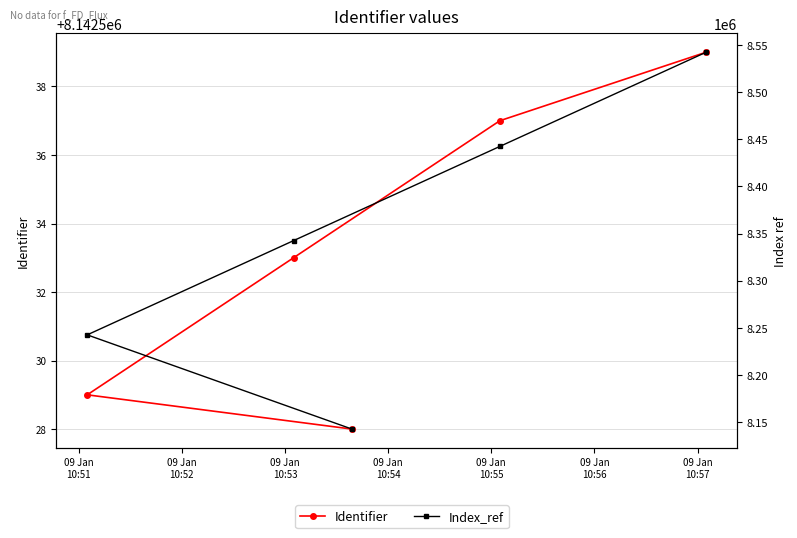

Is this an area chart (filled region under the line)?

No